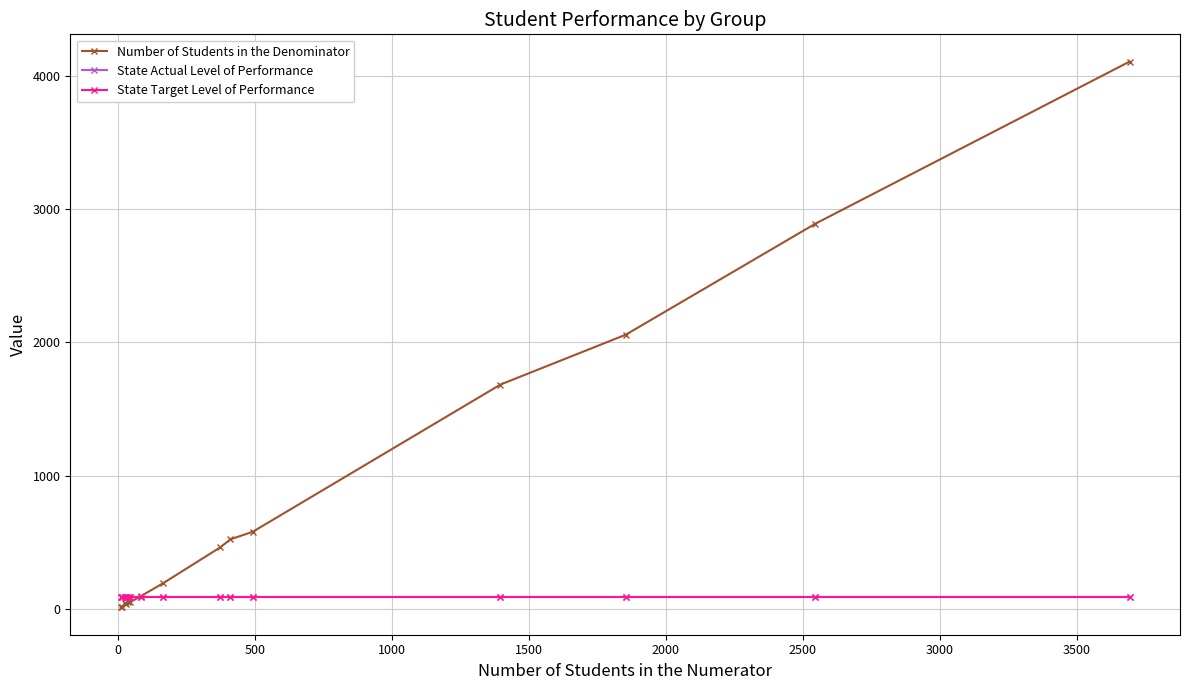

How many lines are shown in the chart?

3